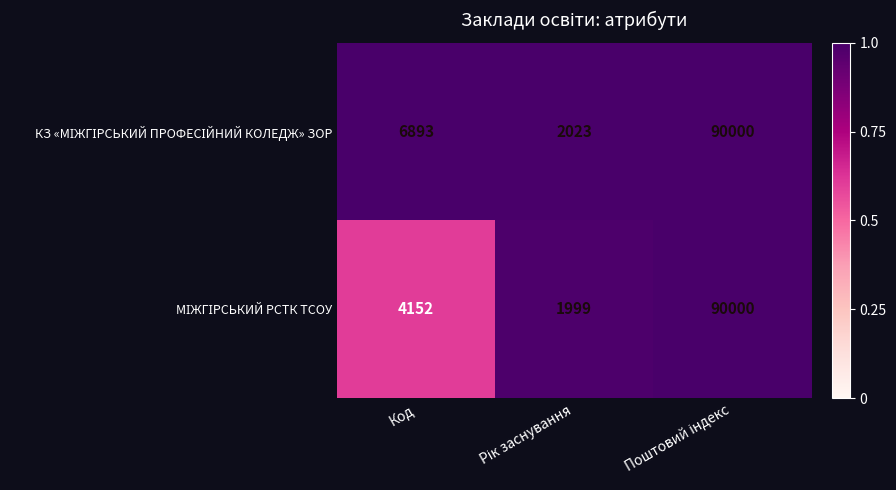

What is the maximum value shown in the chart?

90000